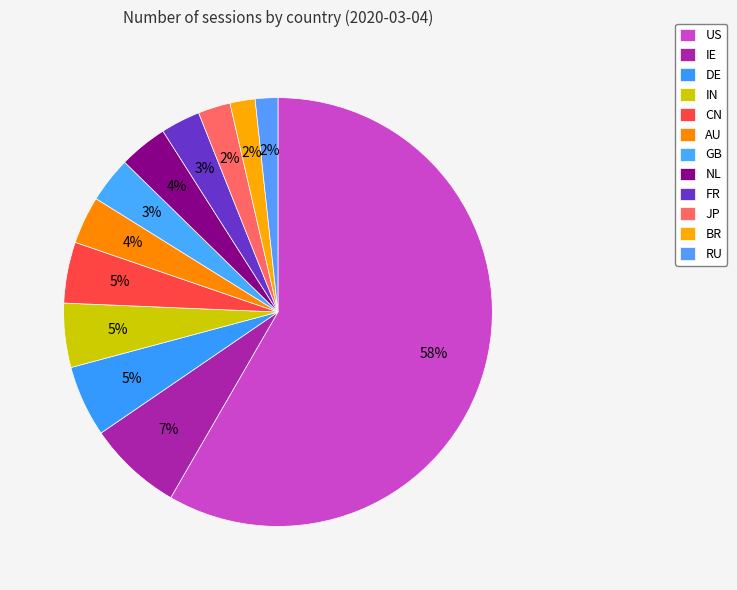

Rank the categories by value from highest to lowest.

US, IE, DE, IN, CN, NL, AU, GB, FR, JP, BR, RU